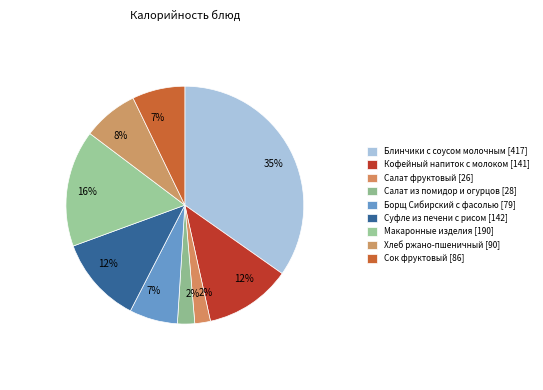

How many segments does this pie chart have?

9